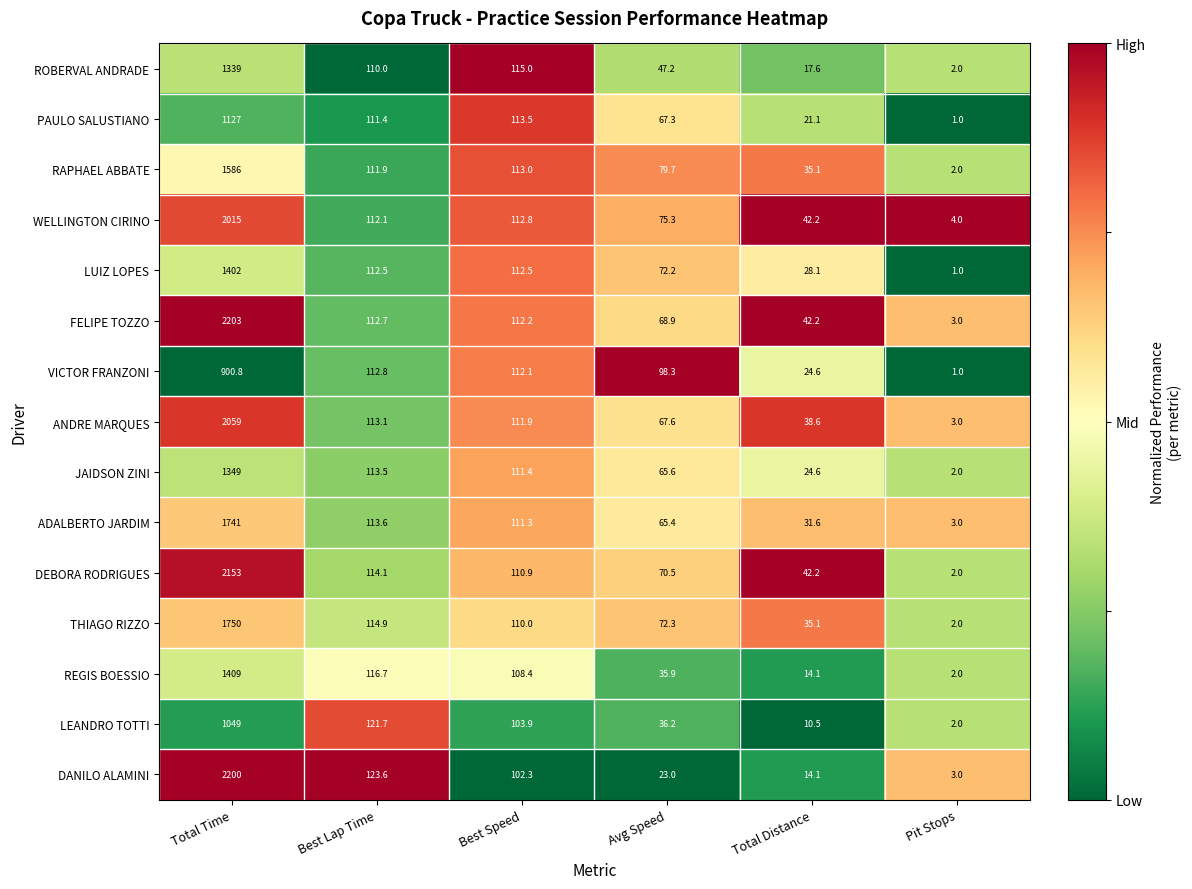

How many categories are shown in the chart?

6